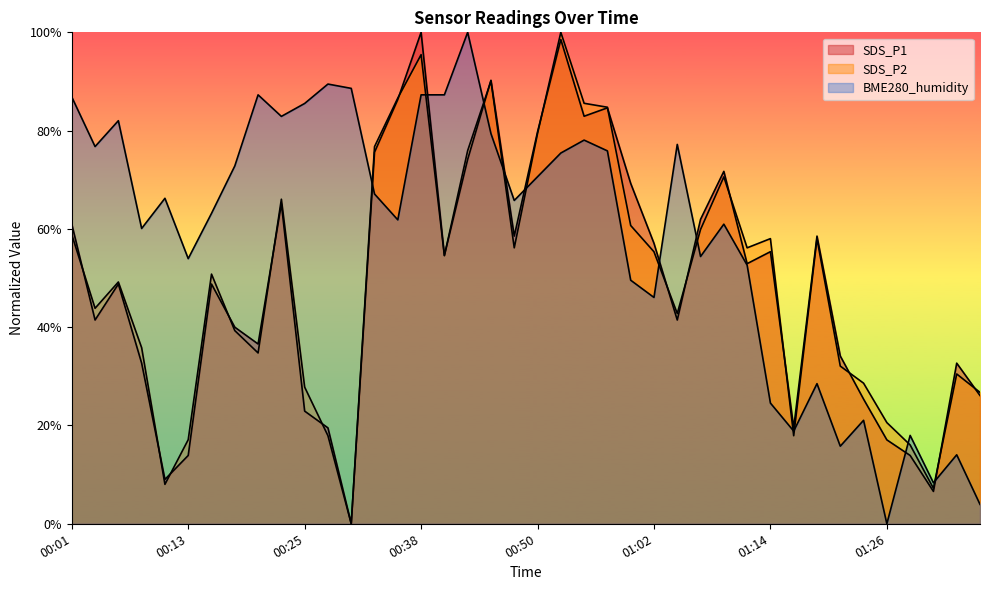

Which series has the largest total across all categories?

BME280_humidity